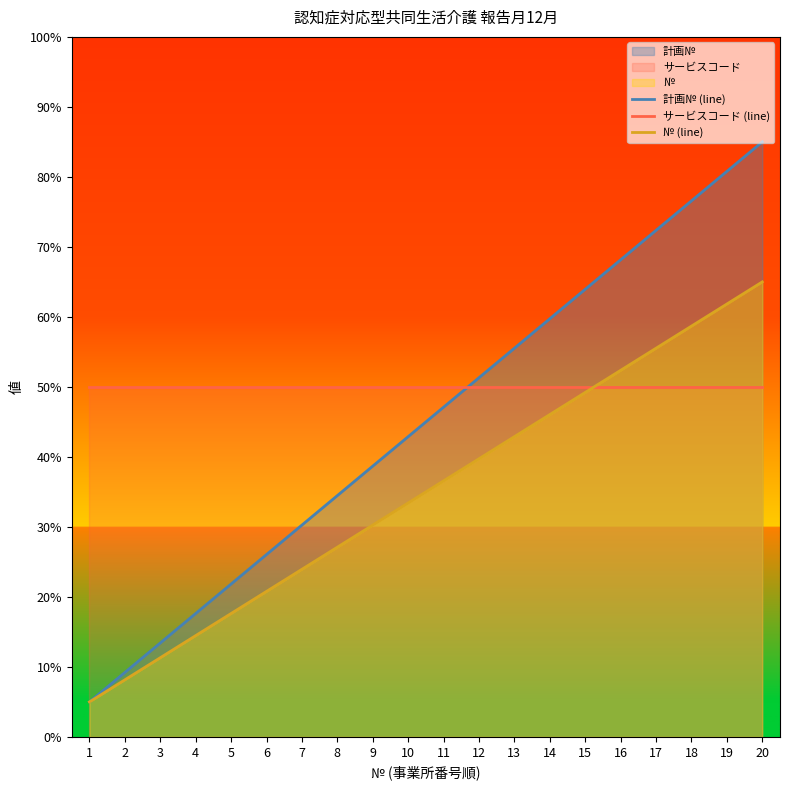

What is the minimum value for № (line)?

5.0